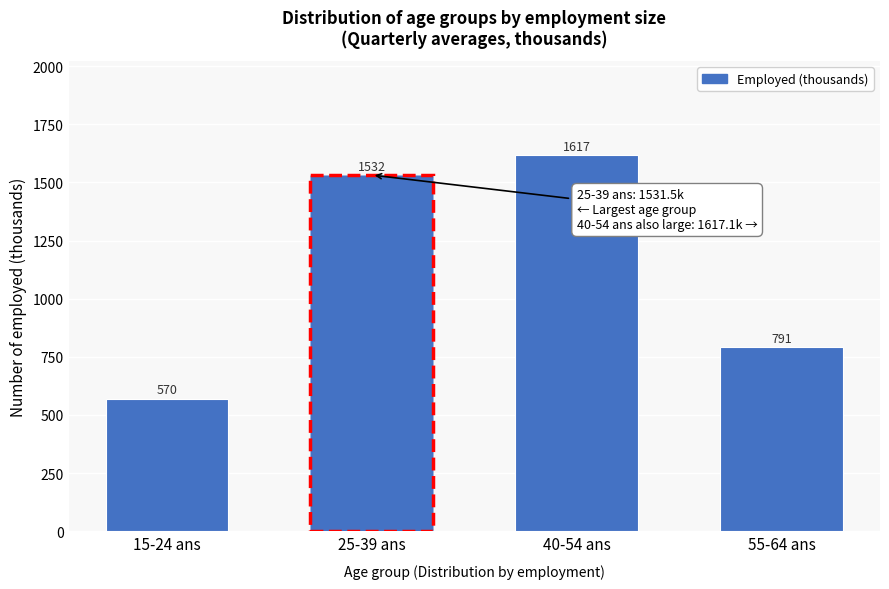

What is the greatest value displayed?

1617.1